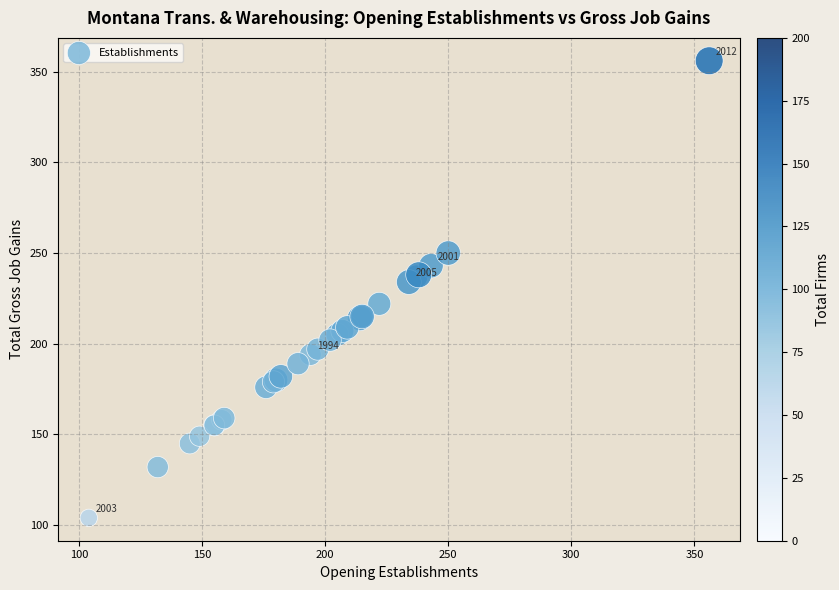

What Y value in the scatter plot is closest to 230?

234